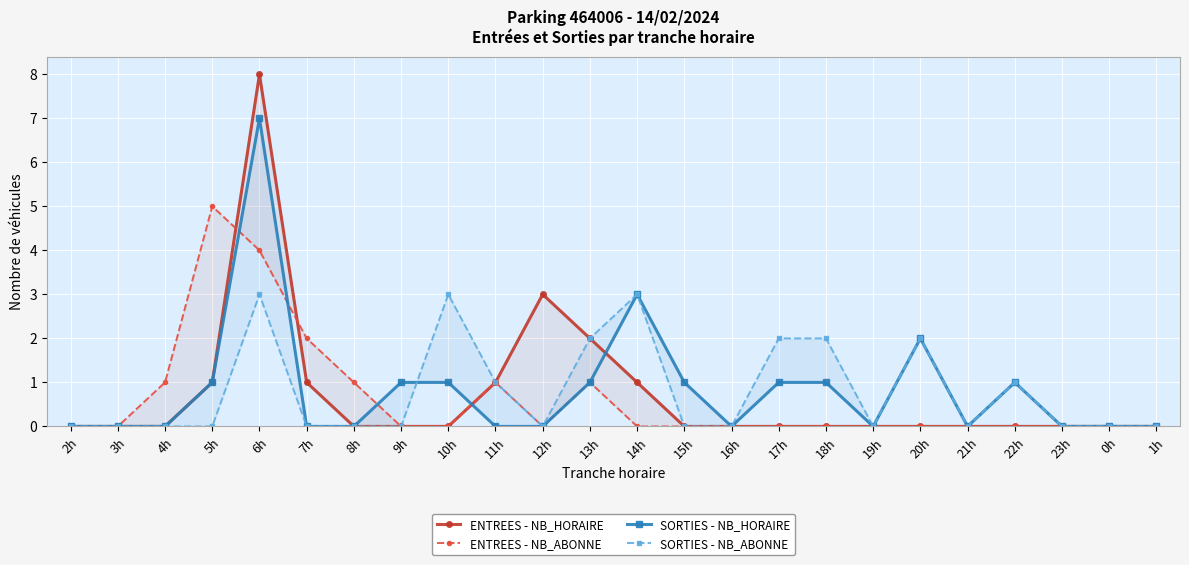

What position from the left is 6h?

5